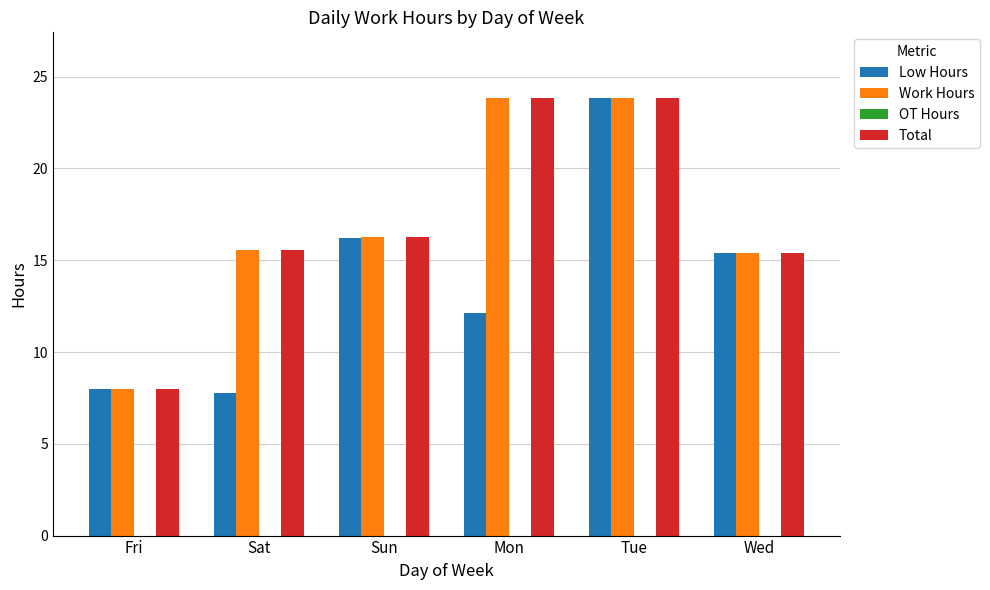

How many values in the Total series exceed 16?

3